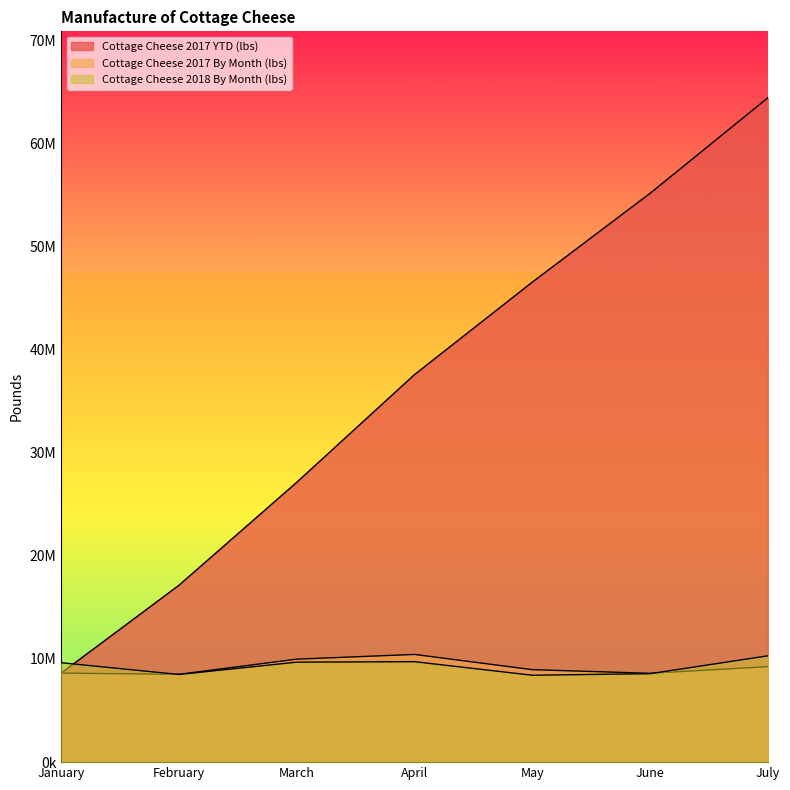

At which label does Cottage Cheese 2018 By Month (lbs) first exceed 9636503?

March